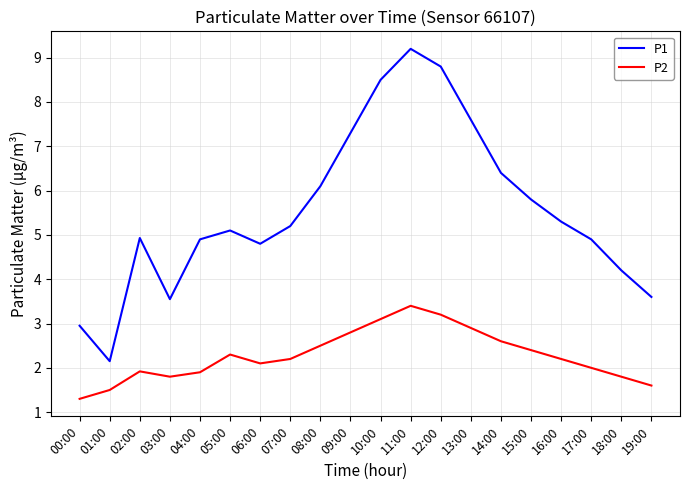

What are all the series names shown in the legend?

P1, P2